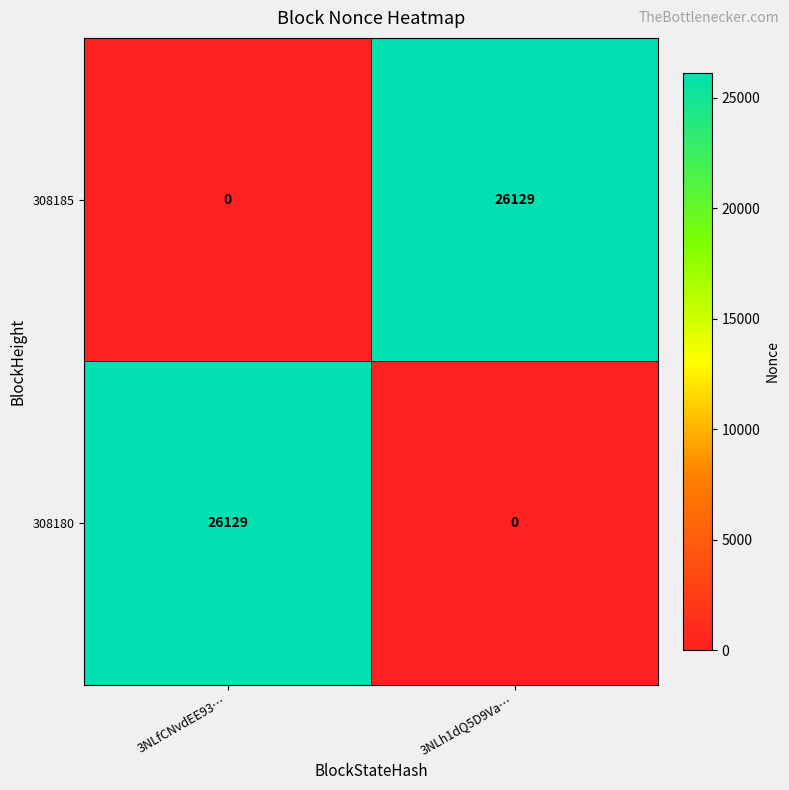

What is the maximum value for 308180?

26129